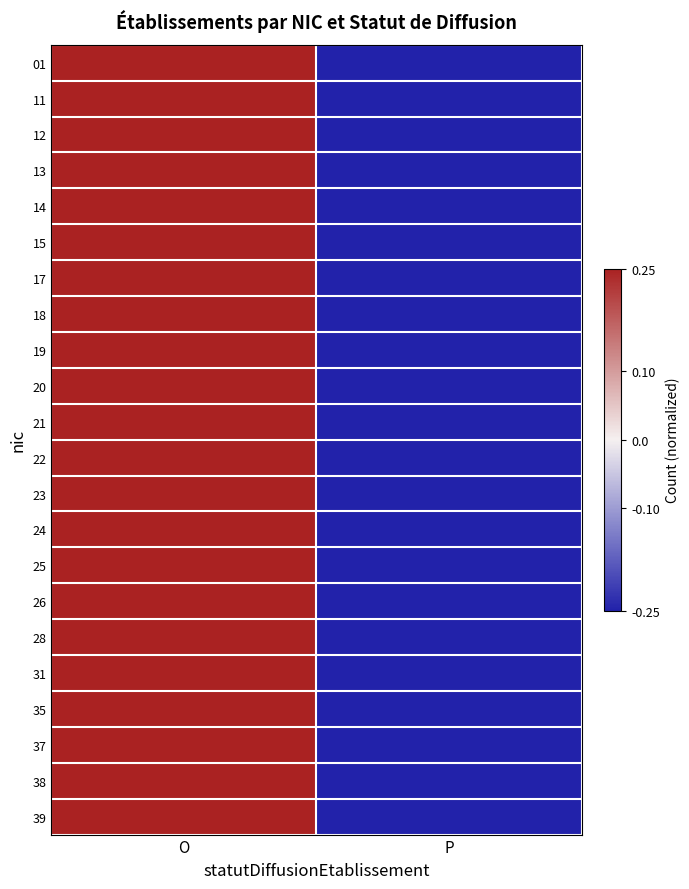

Which has a higher value, O or P?

O